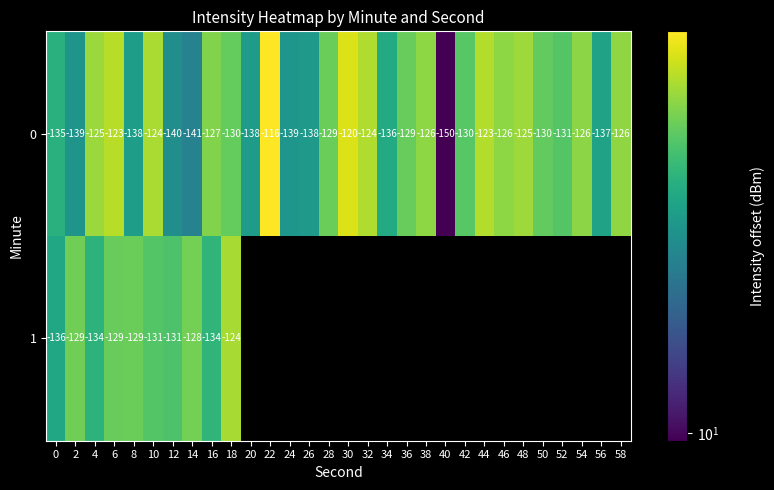

What is the approximate value of 0 at 52?

29.1